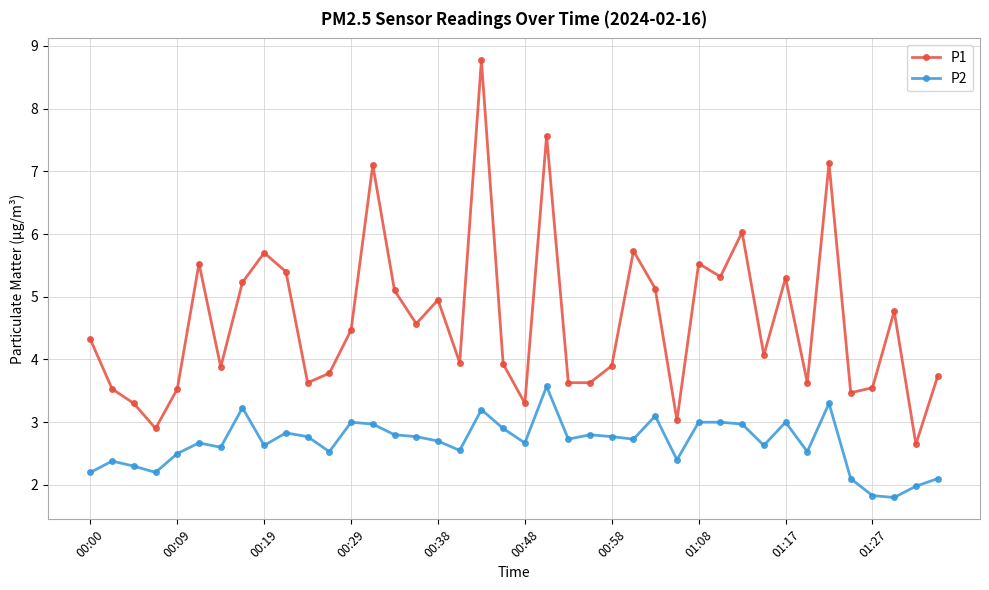

Which series has the largest total across all categories?

P1